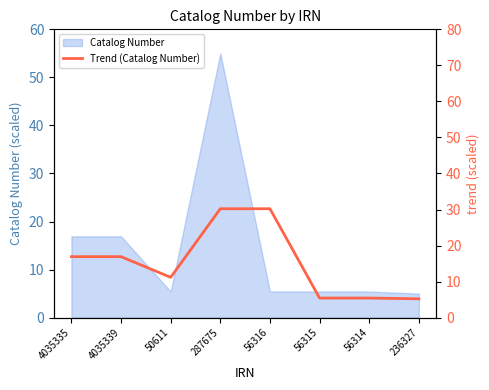

What is the average value?

15.2